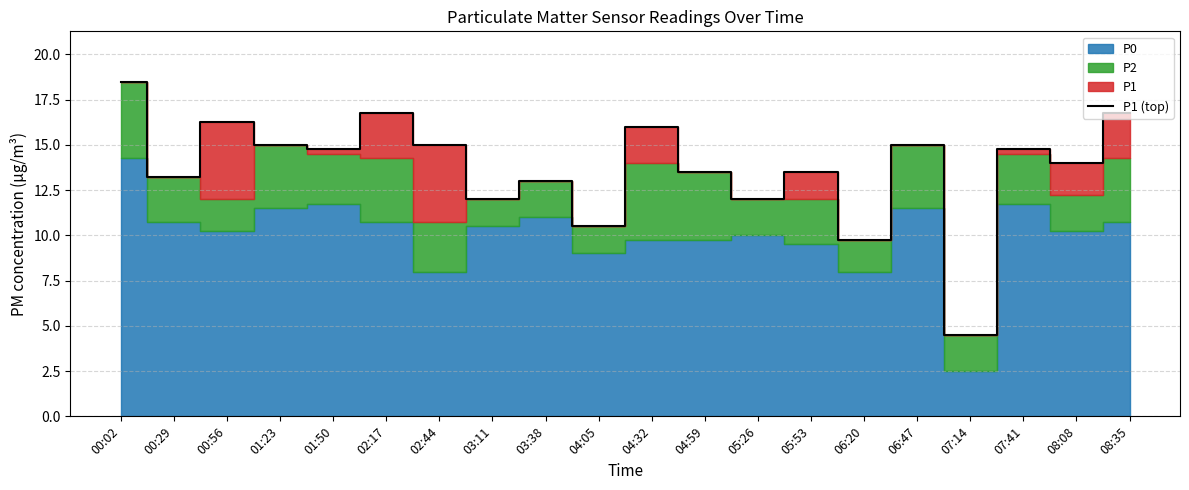

What is the difference between the maximum and minimum values?

14.0